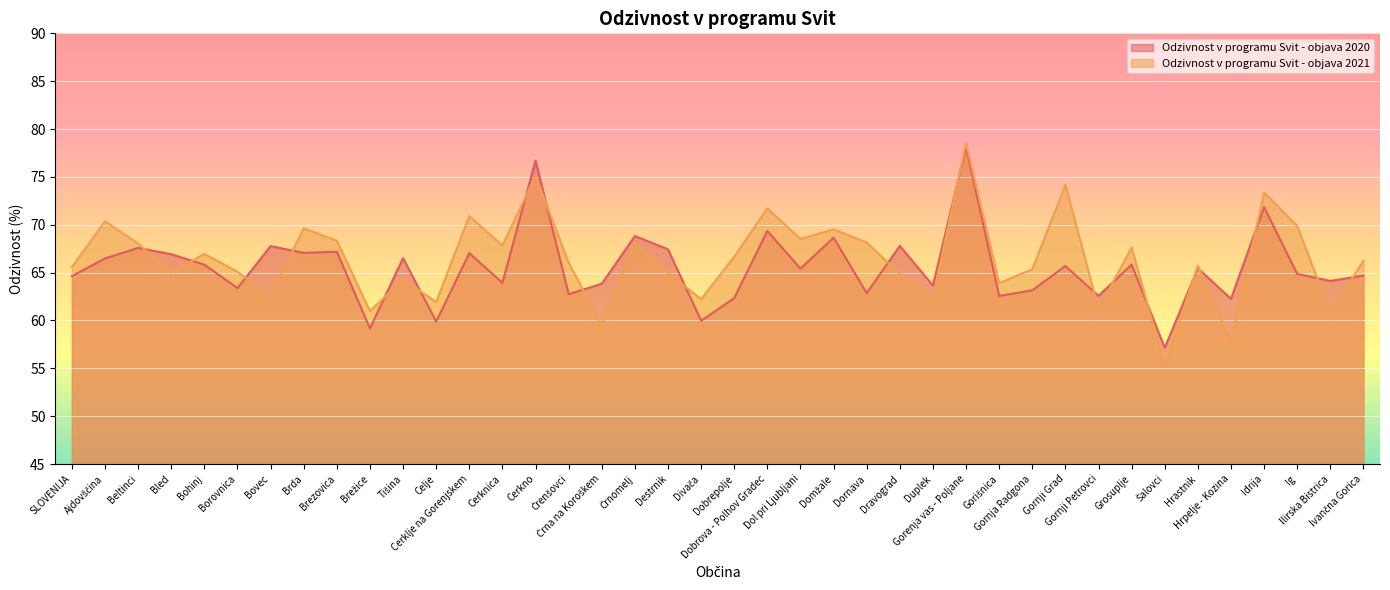

Which series changed the most between Brezovica and Šalovci?

Odzivnost v programu Svit - objava 2021